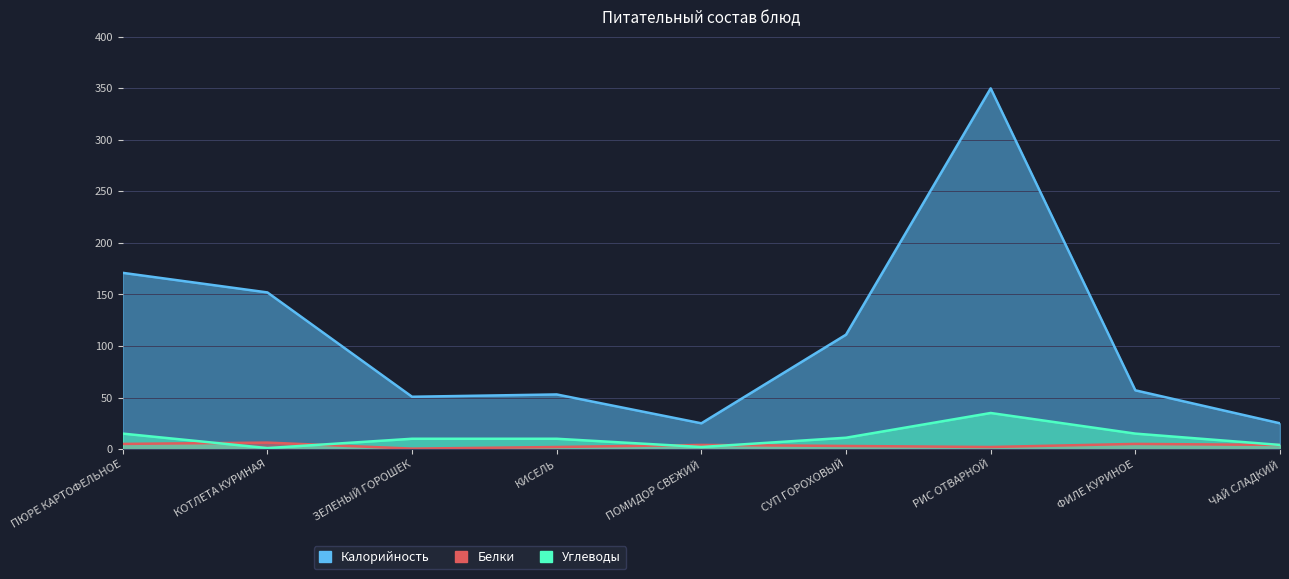

What position from the right is ПОМИДОР СВЕЖИЙ?

5